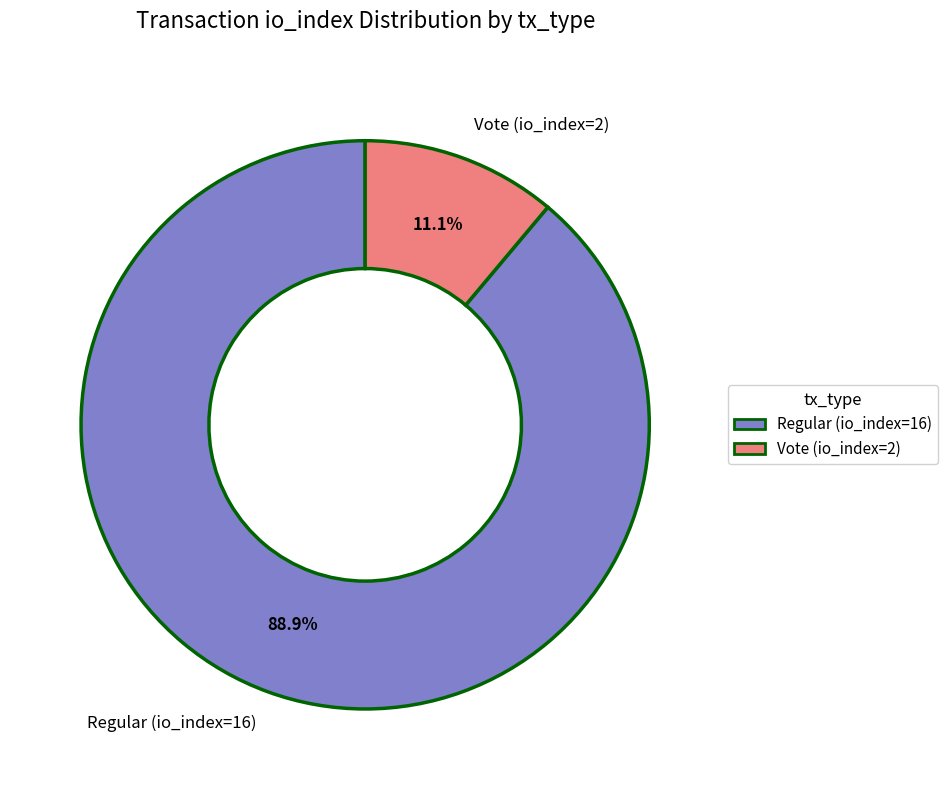

Approximately how many times larger is the value at Regular (io_index=16) compared to Vote (io_index=2)?

8.0